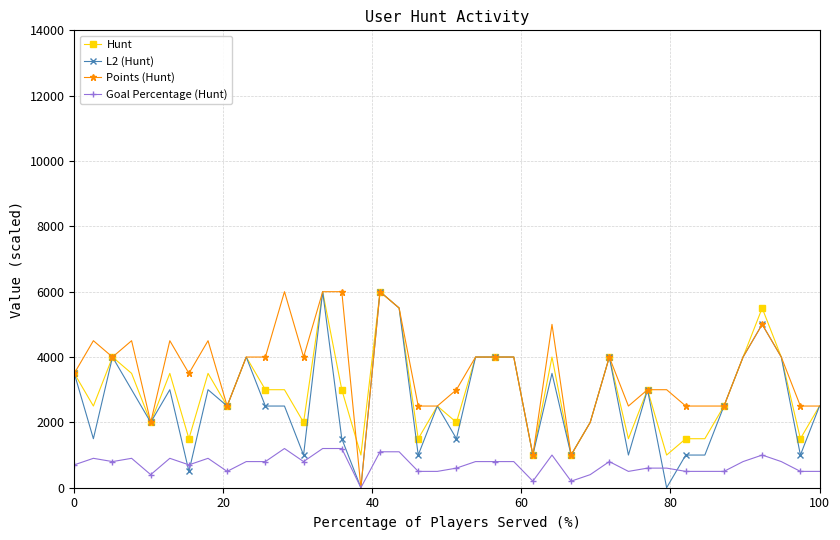

What is the highest value of the Hunt series?

6000